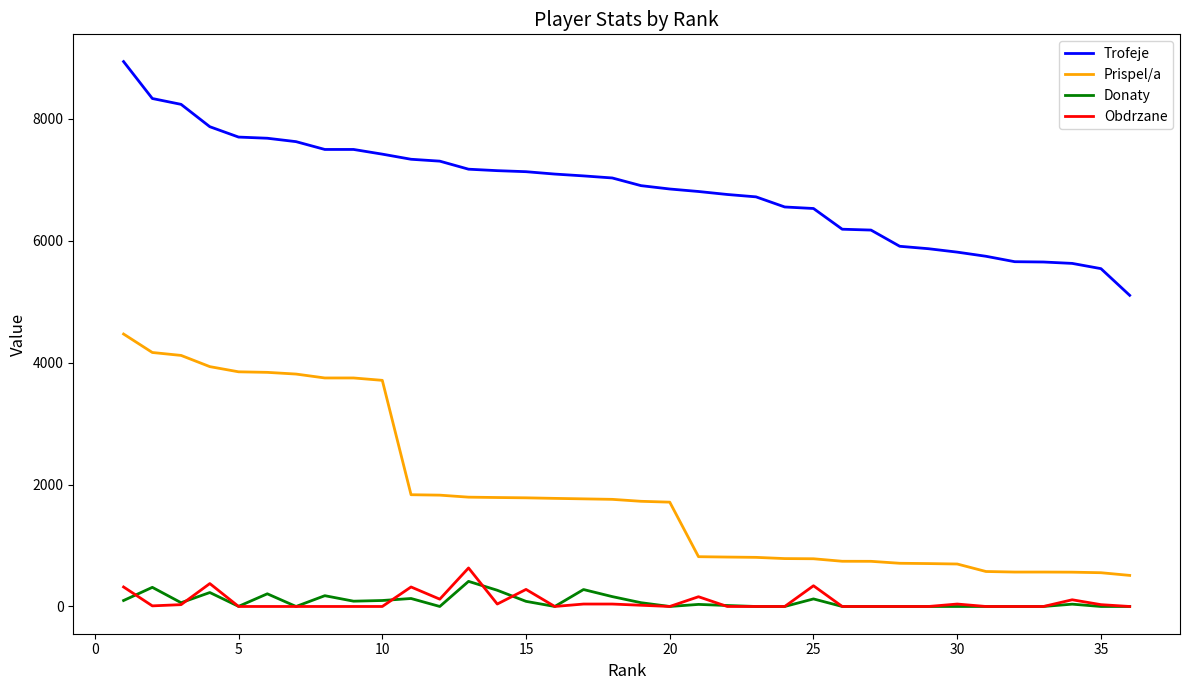

True or false: Prispel/a and Obdrzane intersect in this chart.

False